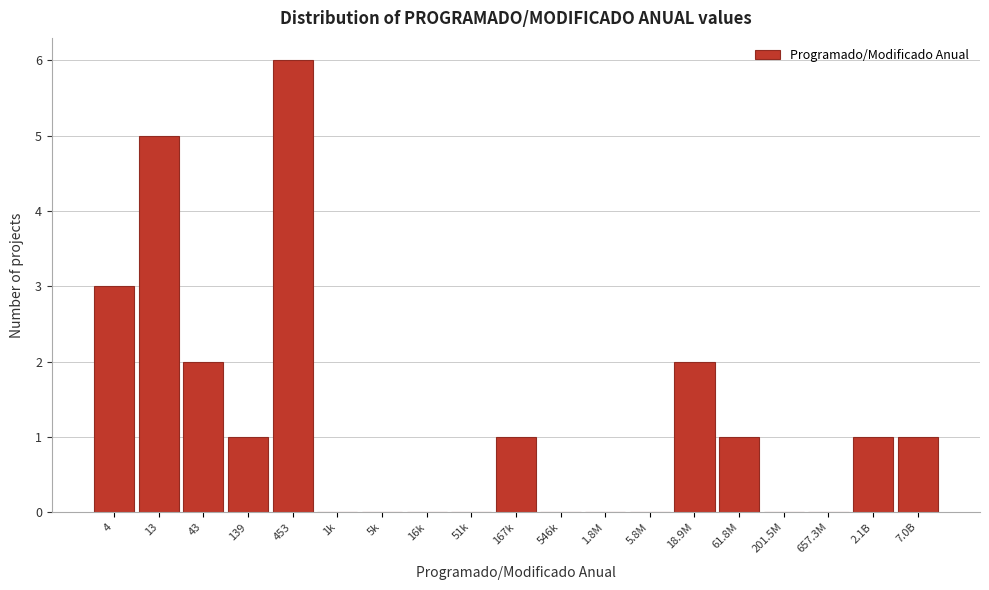

Reading right to left, list all the values displayed in this chart.

7.0B=1	2.1B=1	657.3M=0	201.5M=0	61.8M=1	18.9M=2	5.8M=0	1.8M=0	546k=0	167k=1	51k=0	16k=0	5k=0	1k=0	453=6	139=1	43=2	13=5	4=3